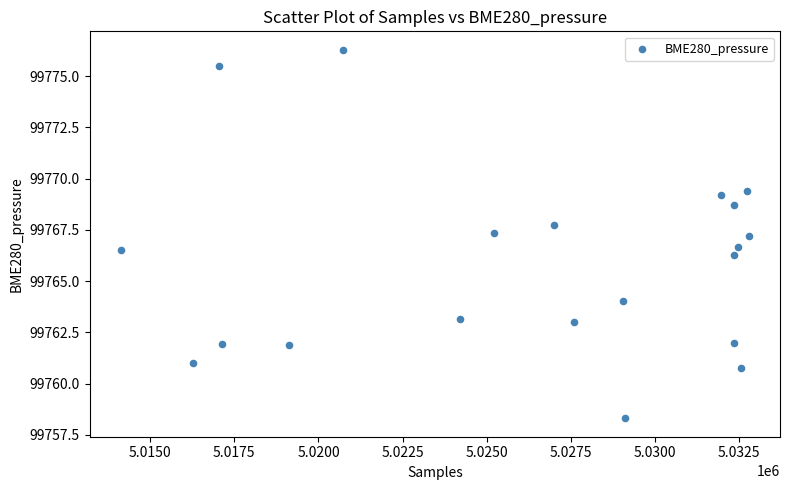

What is the range of Y values (max minus min)?

18.0